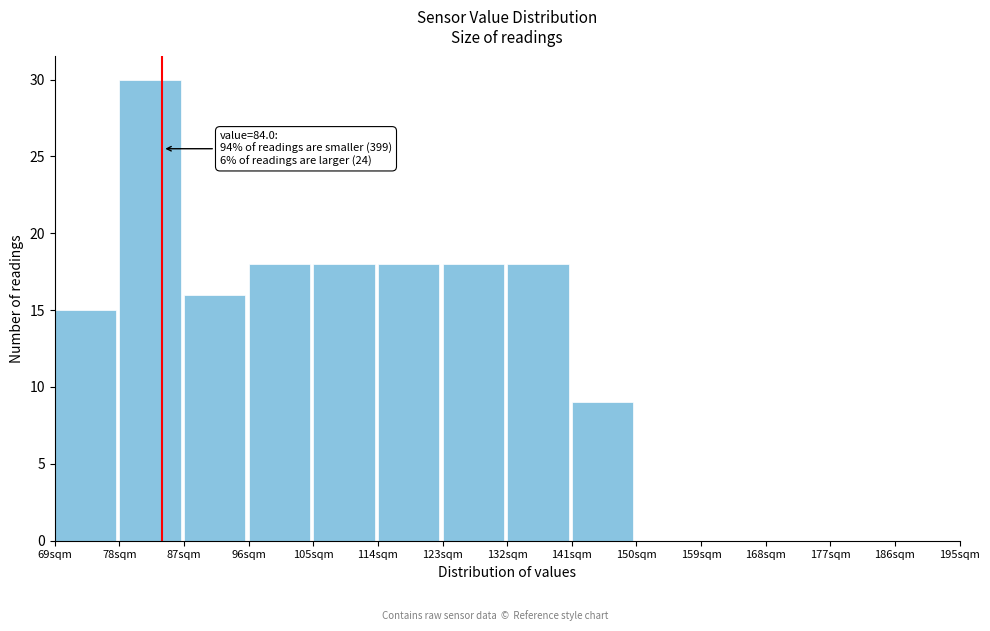

Which range on the x-axis has the tallest bar?

78 to 87